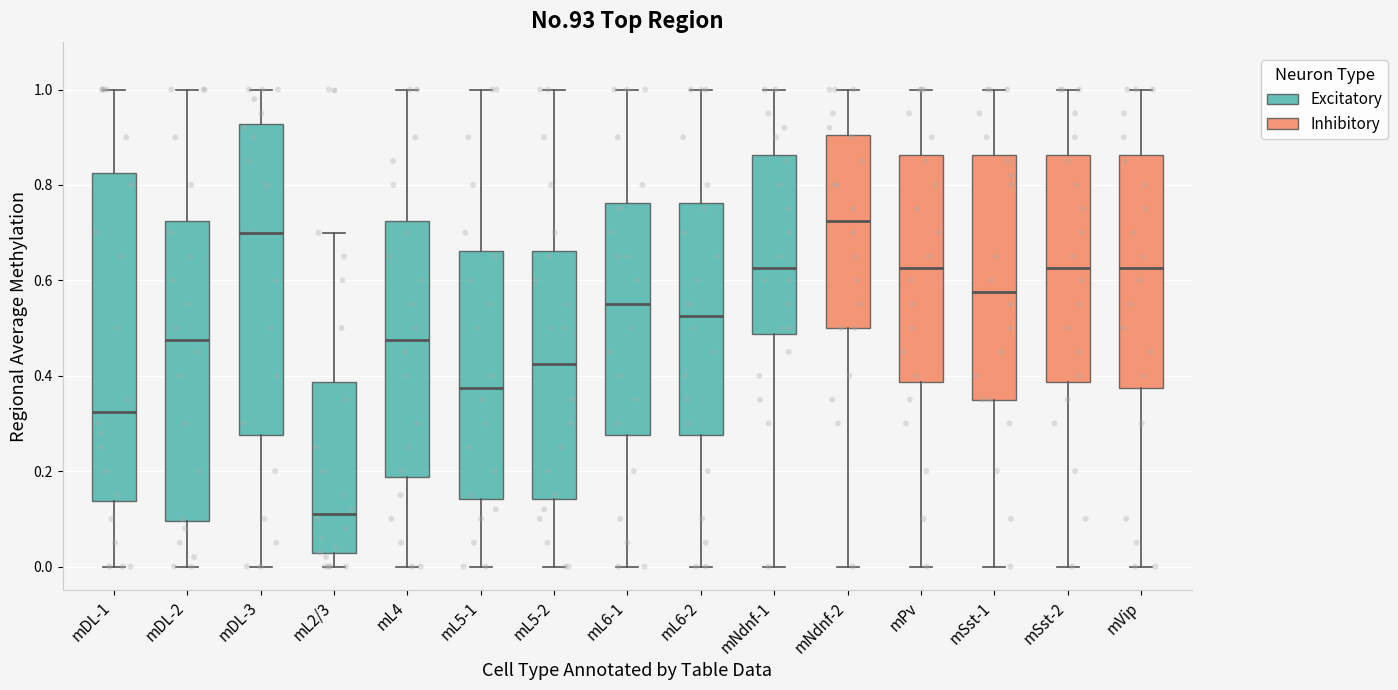

Reading left to right, read every box against the y-axis: the position of its median line, the range the box covers, and the ends of its whiskers. The values are not printed on the chart, so give them approximately, as read against the axis.

mDL-1: median 0.32, box 0.14 to 0.82, whiskers 0.00 to 1.00
mDL-2: median 0.48, box 0.10 to 0.72, whiskers 0.00 to 1.00
mDL-3: median 0.70, box 0.28 to 0.92, whiskers 0.00 to 1.00
mL2/3: median 0.12, box 0.02 to 0.38, whiskers 0.00 to 0.70
mL4: median 0.48, box 0.18 to 0.72, whiskers 0.00 to 1.00
mL5-1: median 0.38, box 0.14 to 0.66, whiskers 0.00 to 1.00
mL5-2: median 0.42, box 0.14 to 0.66, whiskers 0.00 to 1.00
mL6-1: median 0.56, box 0.28 to 0.76, whiskers 0.00 to 1.00
mL6-2: median 0.52, box 0.28 to 0.76, whiskers 0.00 to 1.00
mNdnf-1: median 0.62, box 0.48 to 0.86, whiskers 0.00 to 1.00
mNdnf-2: median 0.72, box 0.50 to 0.90, whiskers 0.00 to 1.00
mPv: median 0.62, box 0.38 to 0.86, whiskers 0.00 to 1.00
mSst-1: median 0.58, box 0.36 to 0.86, whiskers 0.00 to 1.00
mSst-2: median 0.62, box 0.38 to 0.86, whiskers 0.00 to 1.00
mVip: median 0.62, box 0.38 to 0.86, whiskers 0.00 to 1.00